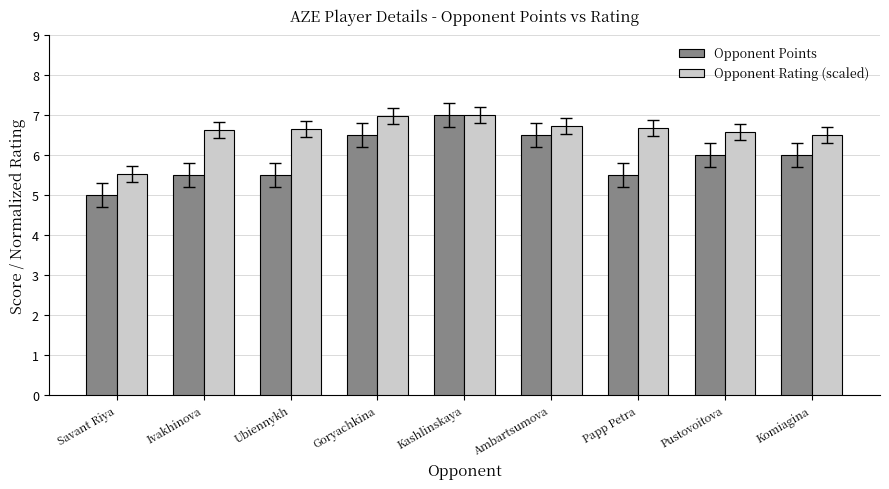

At which category is the sum across all series the highest?

Kashlinskaya